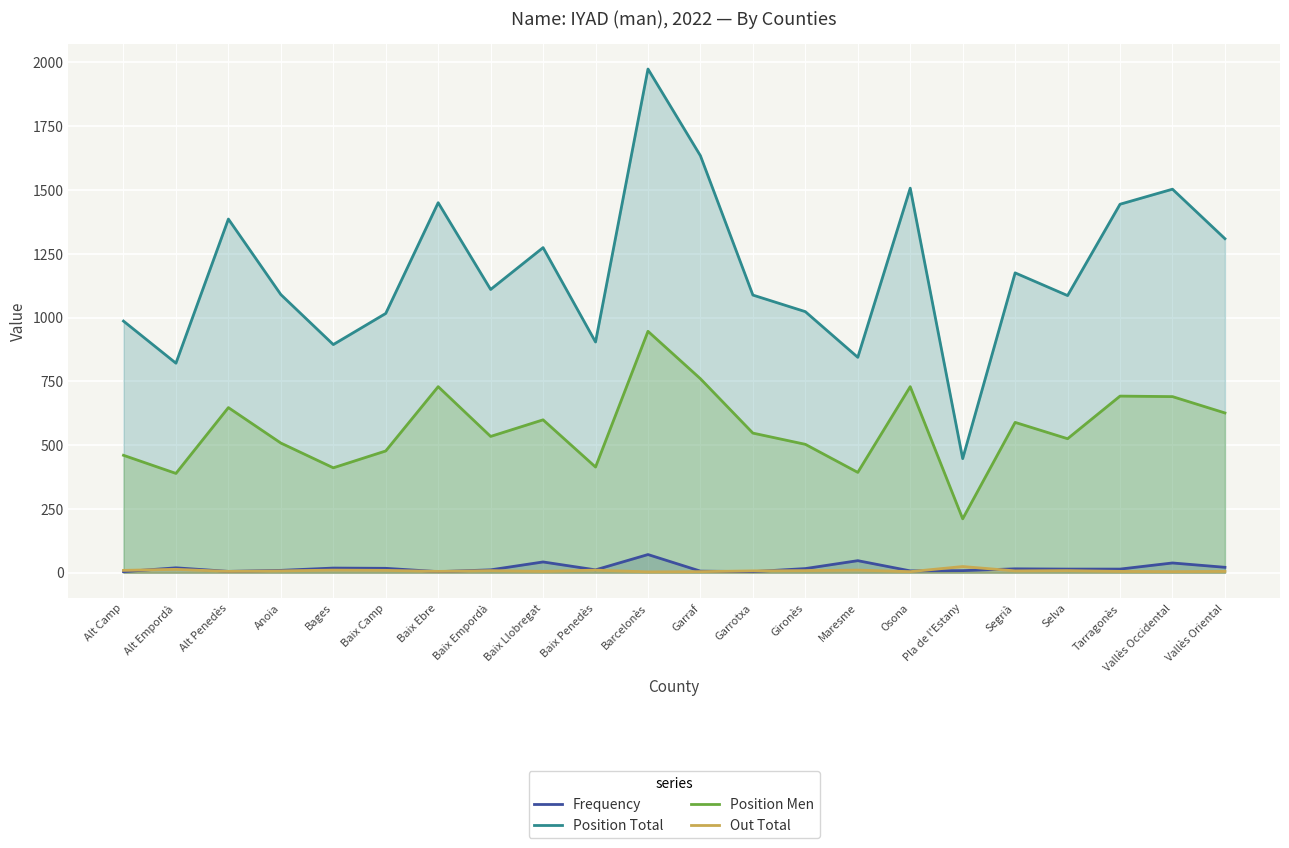

What is the difference between the maximum and second lowest values in the Position Men series?

557